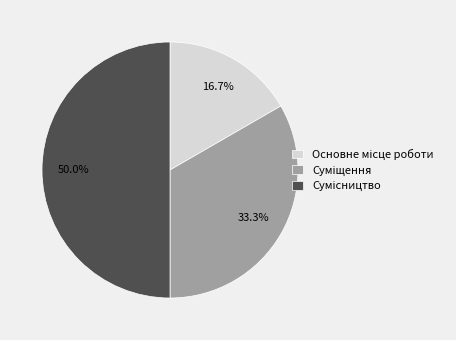

Is there any slice that represents more than half of the pie?

No